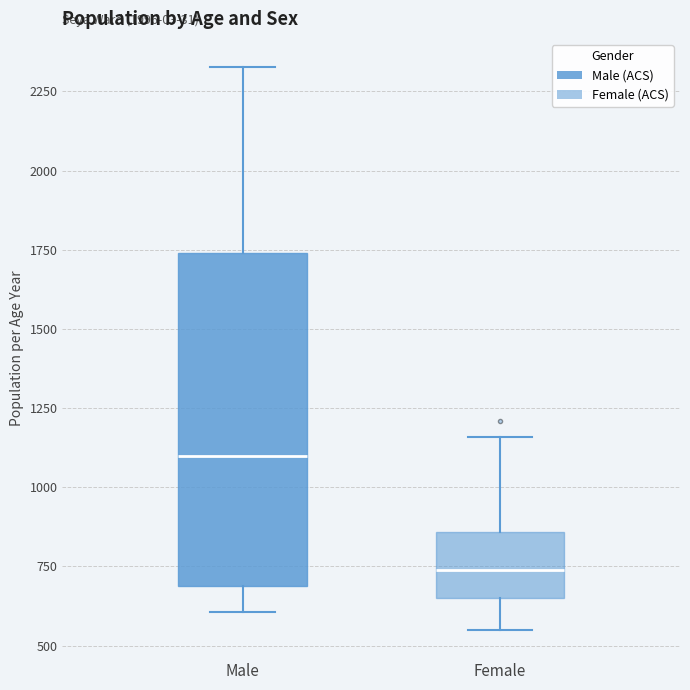

Which box has the lowest median line?

Female